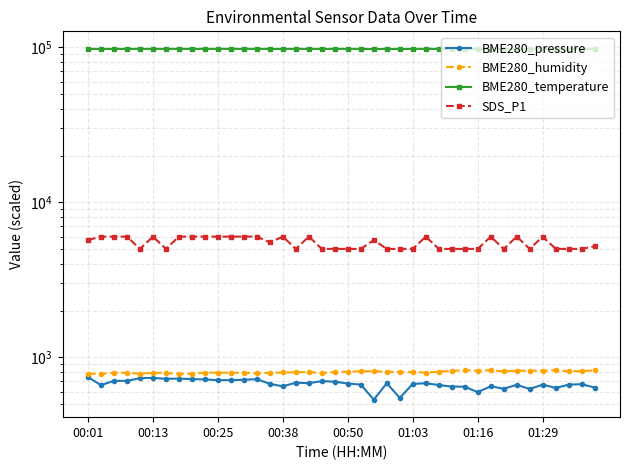

What is the sum of all SDS_P1 values?

219100.0